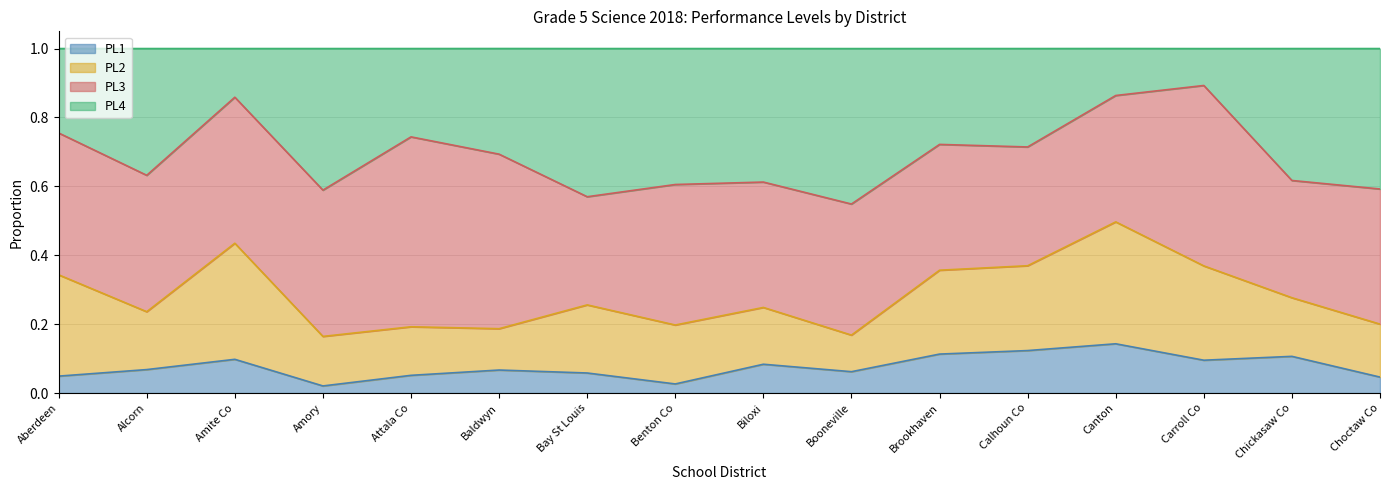

What is the highest value of the PL1 series?

0.1